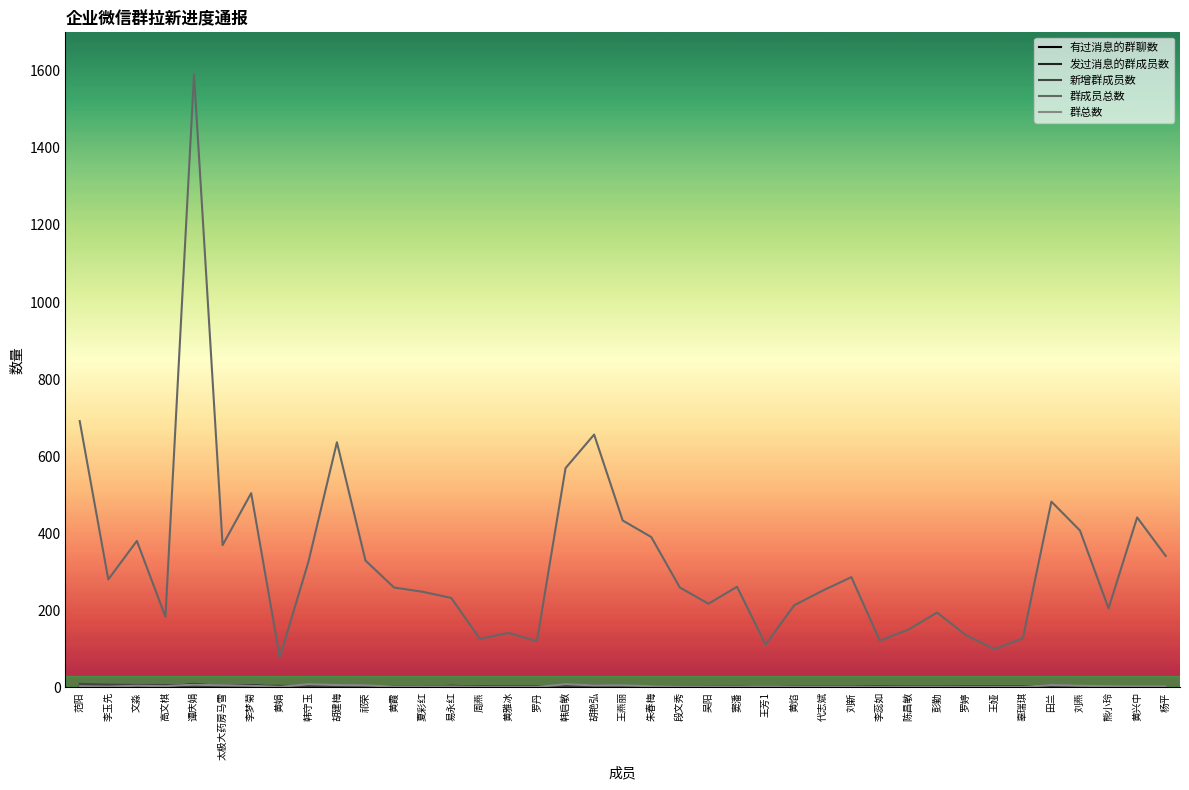

At which label is 群成员总数 closest to 834?

范阳